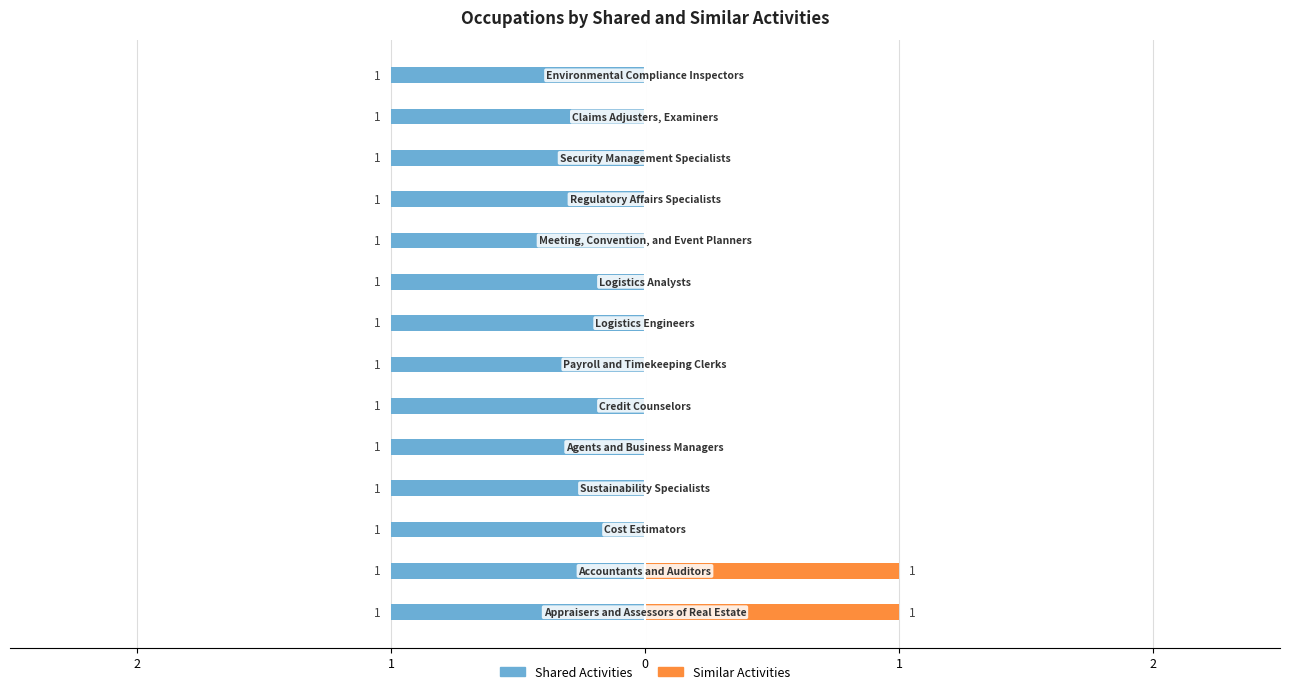

The Shared Activities series shows 0.6 at 0. True or false?

False